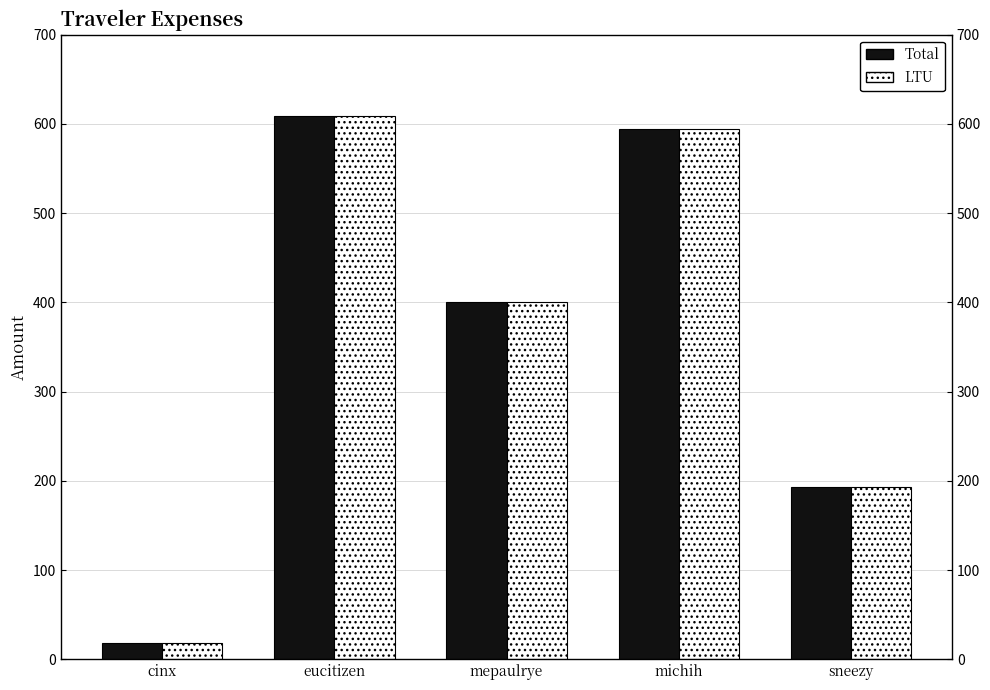

Is the value of LTU at mepaulrye greater than the value of Total at cinx?

Yes